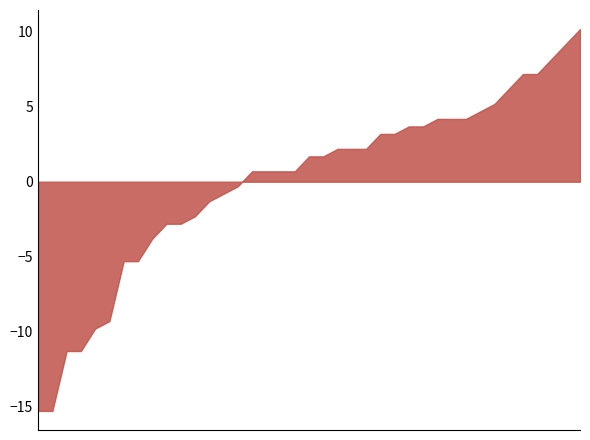

Which category has the lowest value across all series?

15